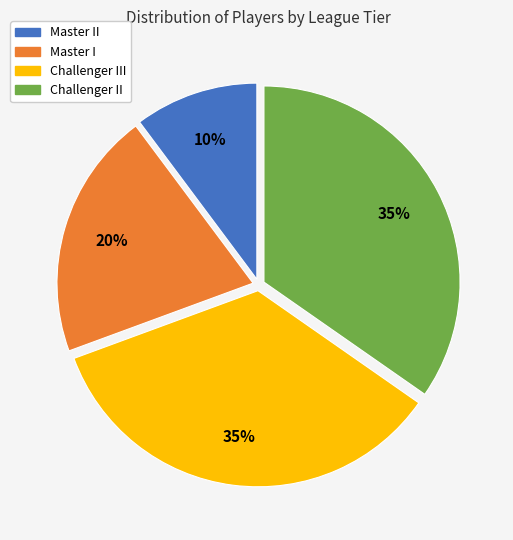

Is there a majority slice in this chart?

No